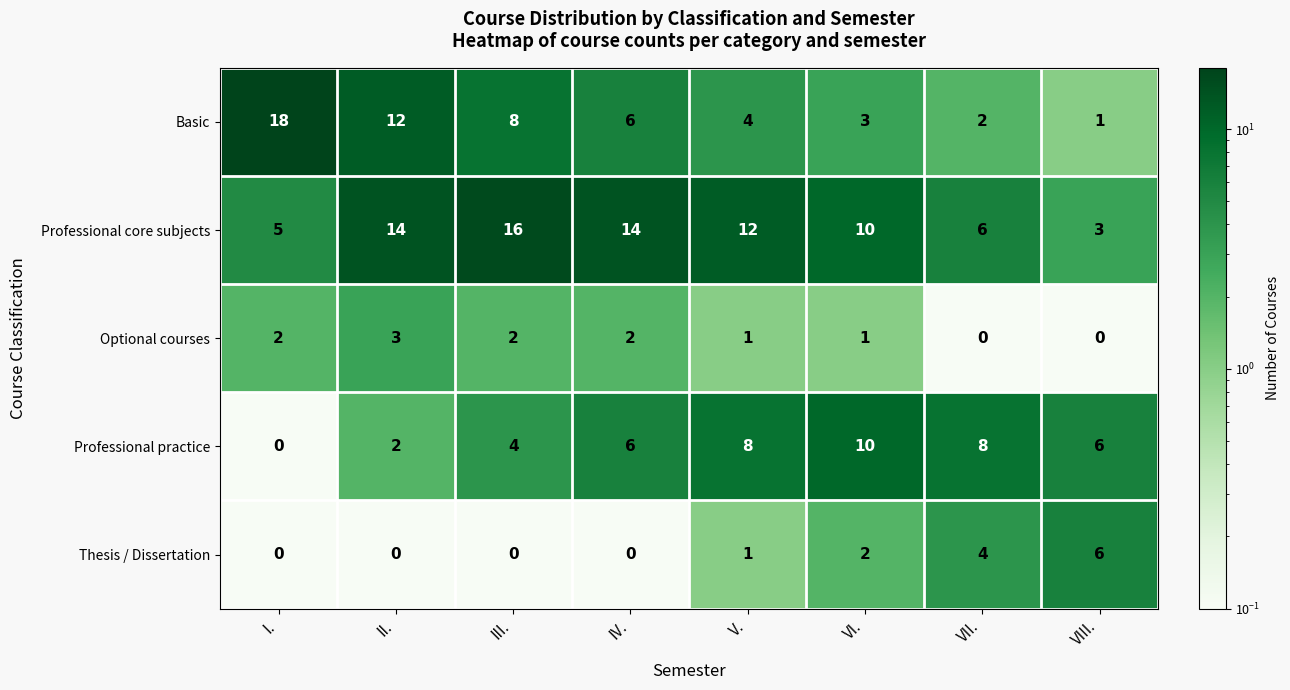

Which series has the largest total across all categories?

Professional core subjects